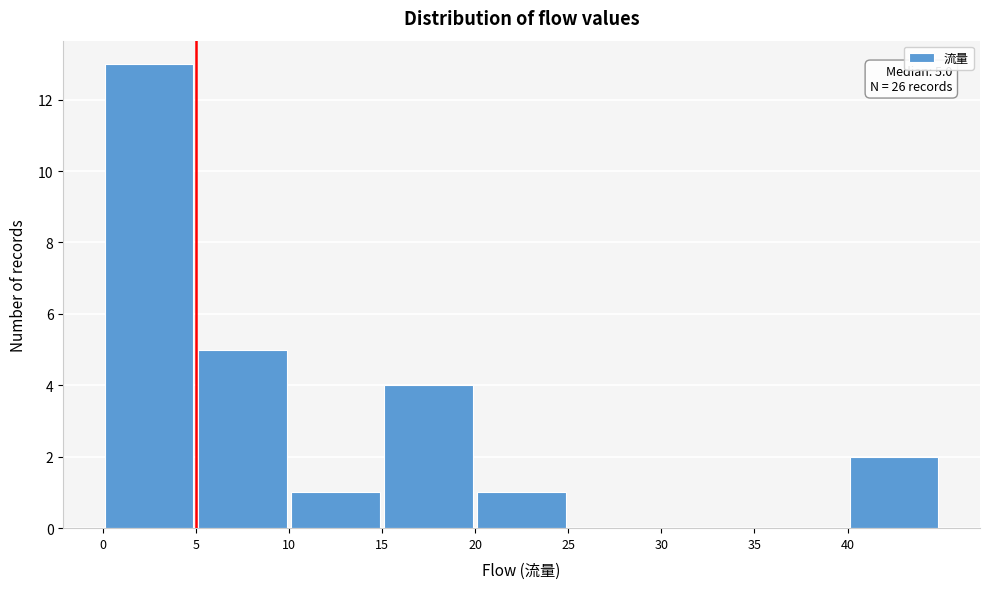

Which range on the x-axis has the tallest bar?

0 to 5